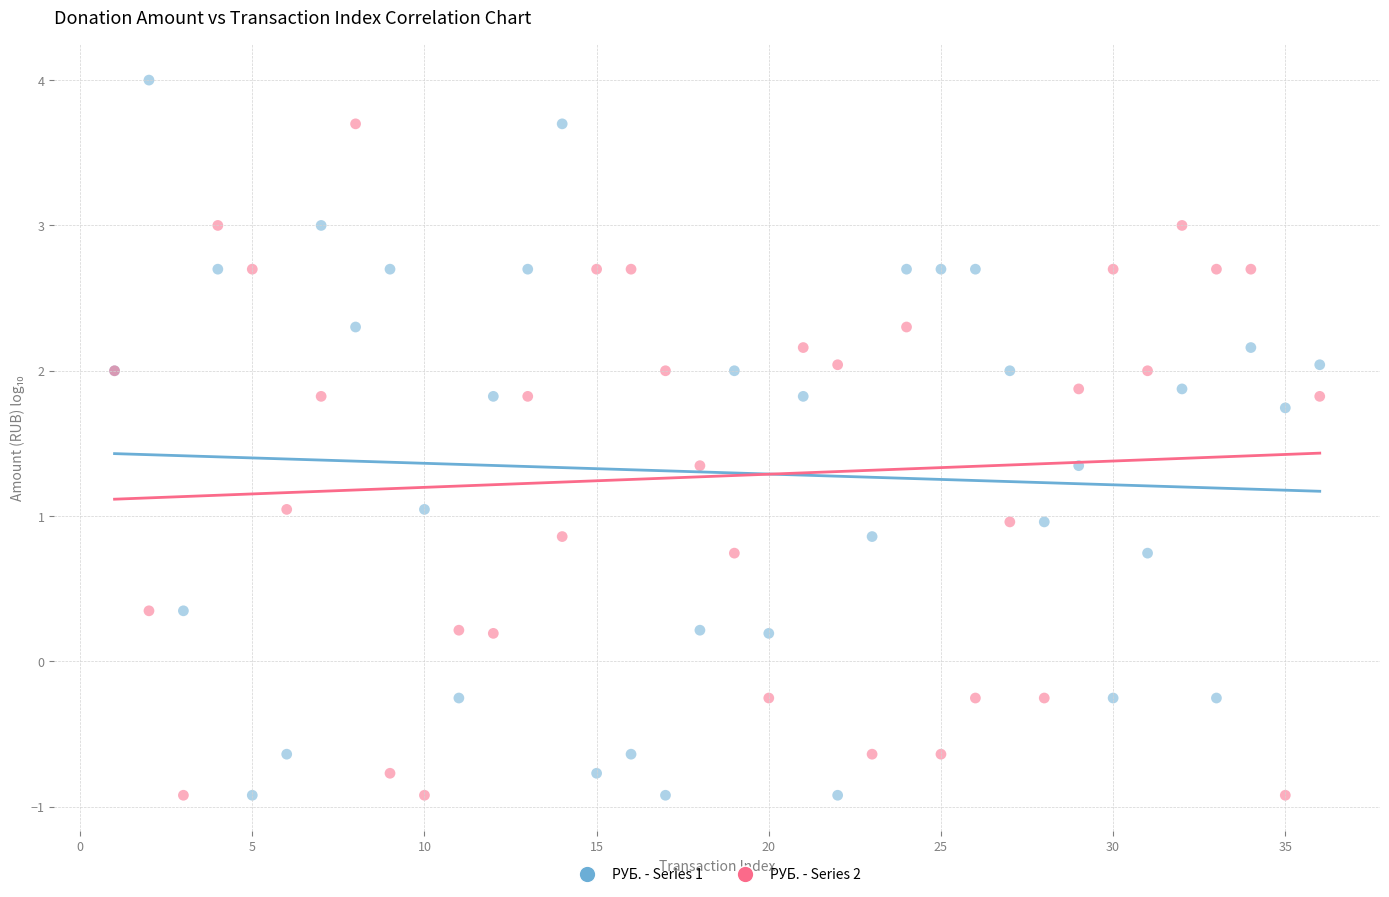

Which series contains the highest Y value?

РУБ. - Series 1